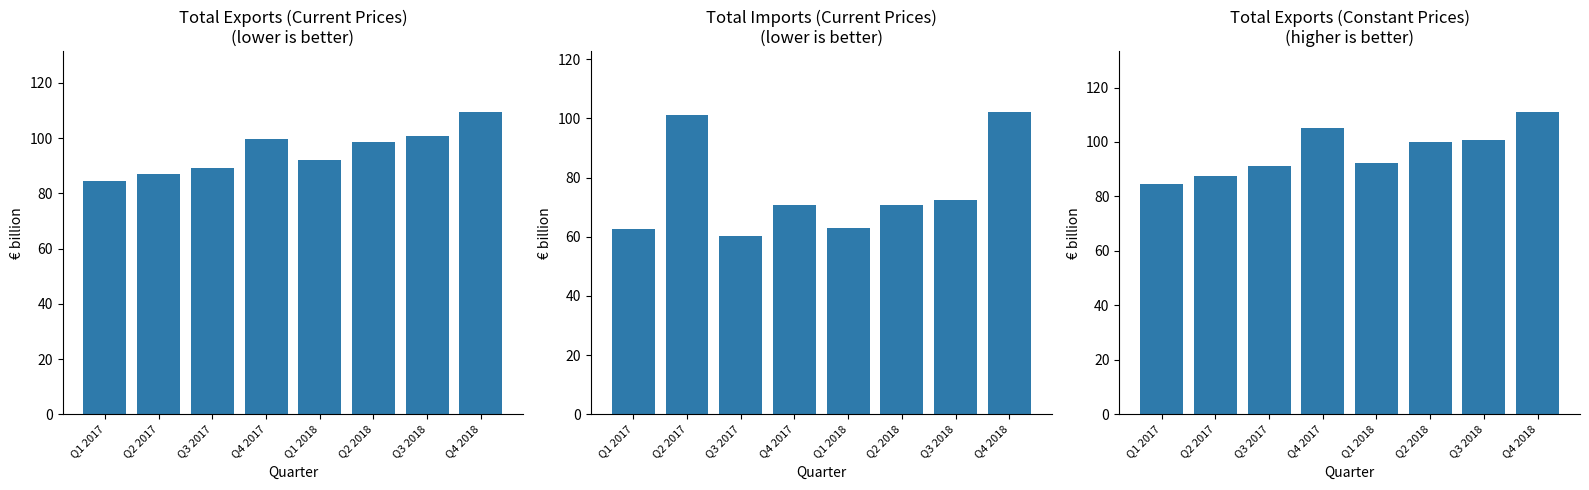

How many values in the Total Exports (Constant) series exceed 99?

4